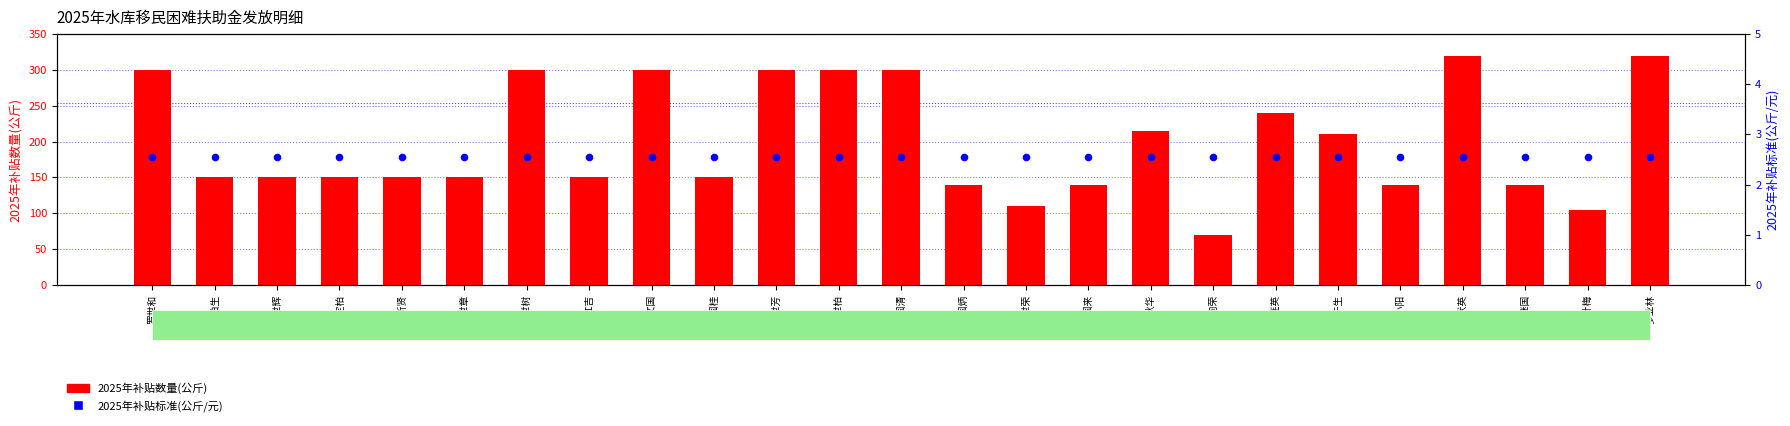

Which series contains the highest Y value?

2025年补贴数量(公斤)